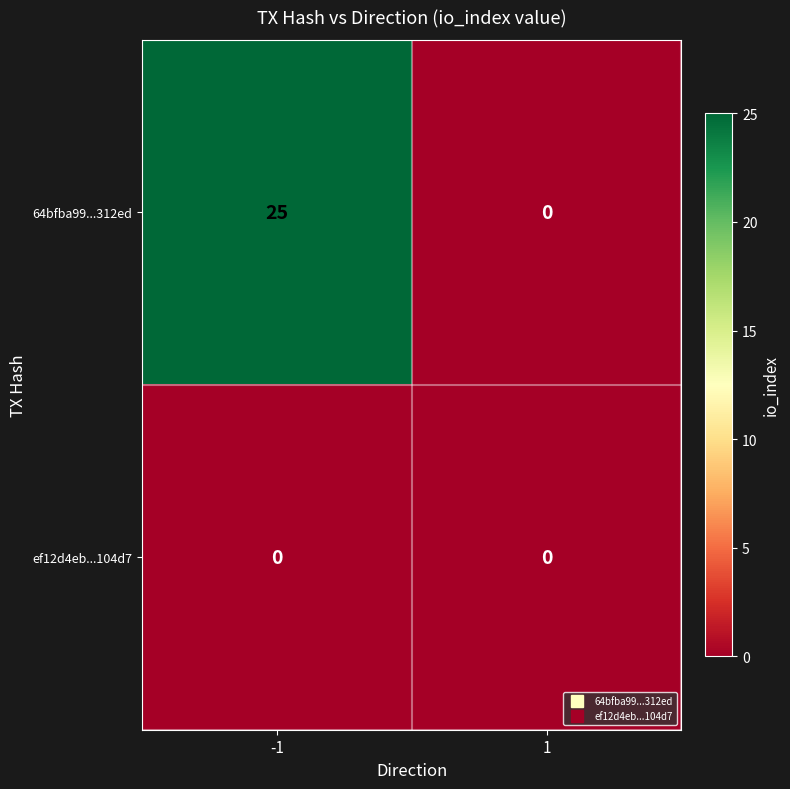

Reading left to right, extract all data points from this chart.

64bfba99...312ed: -1=25	1=0
ef12d4eb...104d7: -1=0	1=0